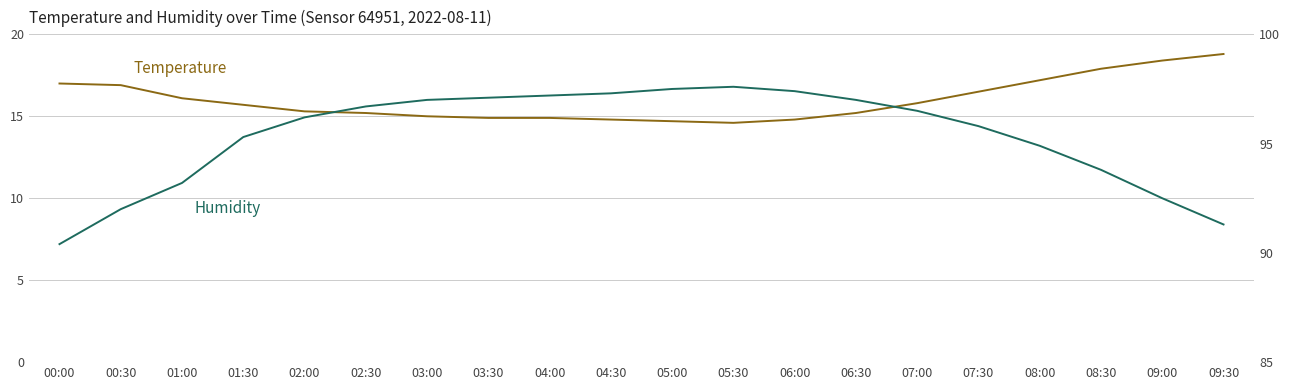

Does the chart have visible grid lines?

Yes